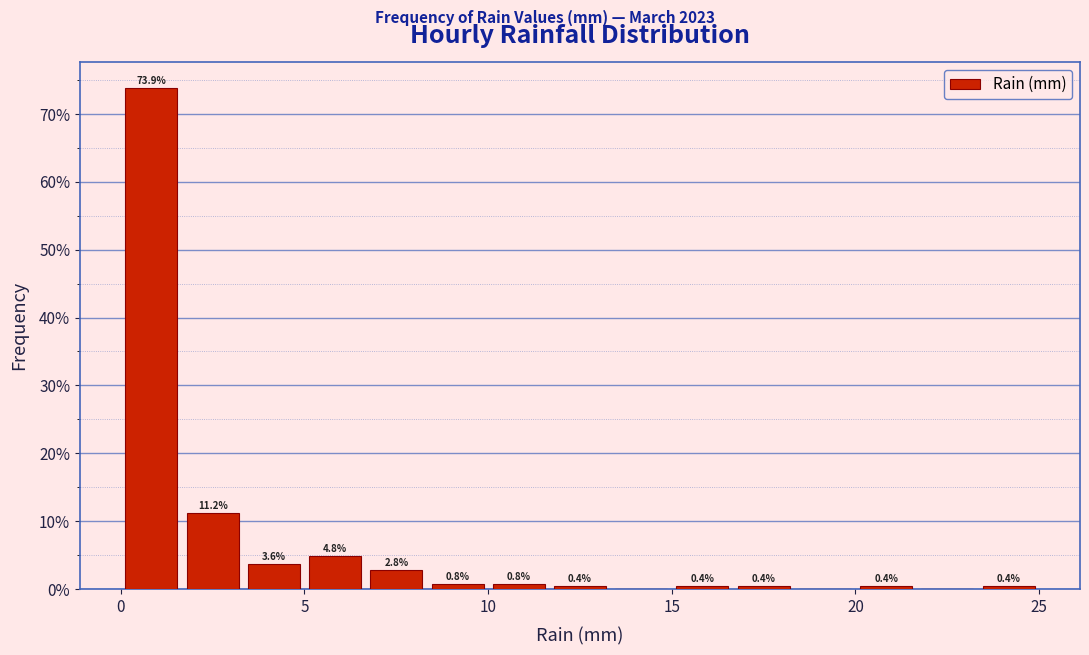

Read against the x-axis, roughly where is the centre of the tallest bar?

1.0